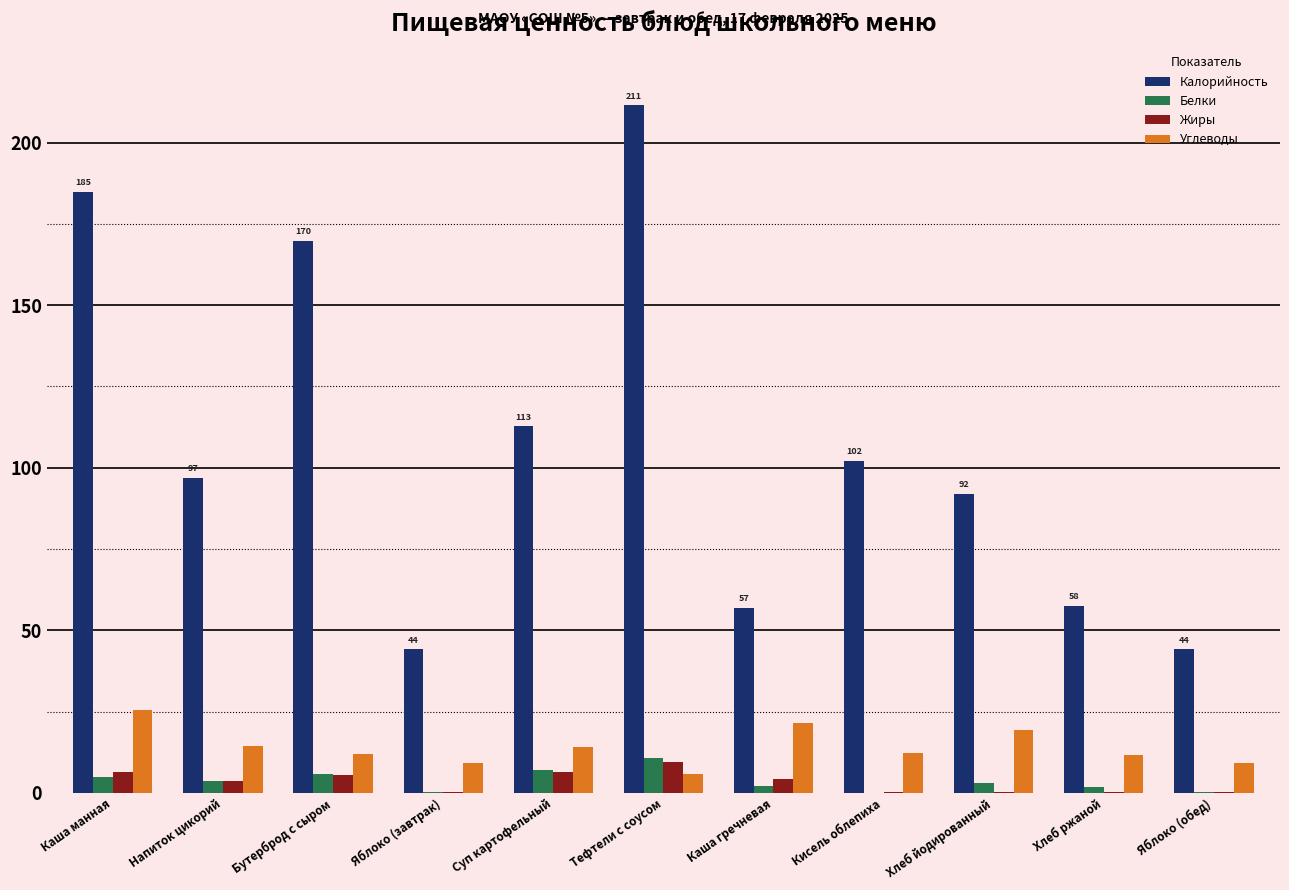

What is the sum of the Калорийность values at Кисель облепиха and Яблоко (обед)?

146.1